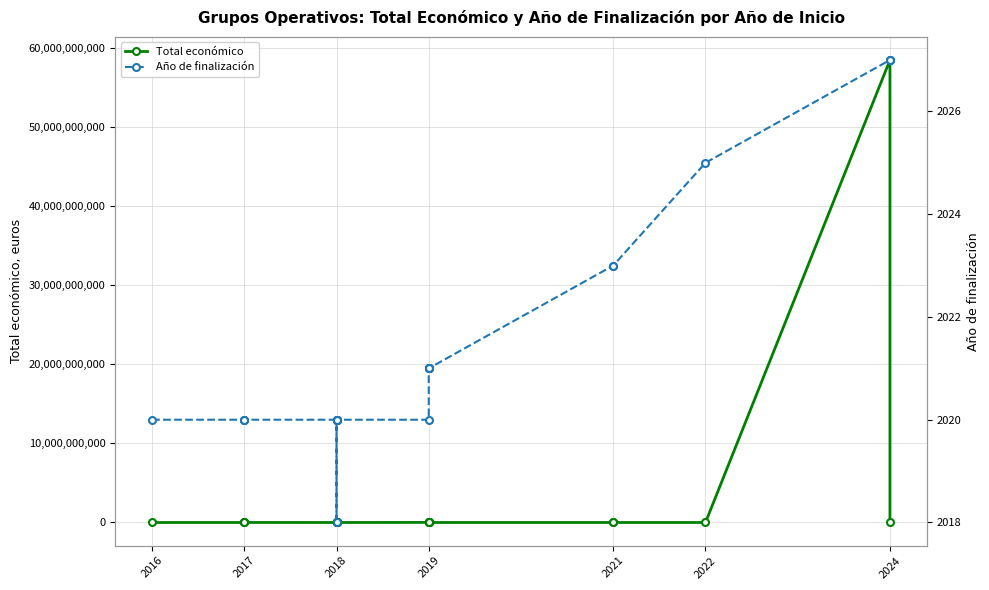

Reading right to left, transcribe all the data shown in this chart.

Total económico: 550111	58462941715	249910	562446	430411	584000	599605	232189	479561	592376	480156	543404	9847932	574000	6401275	271552	2310026	8701686	344243	75575	5390598	57500	4520649	2464572	42072	7980
Año de finalización: 2027	2027	2025	2023	2023	2021	2021	2021	2021	2021	2021	2021	2020	2020	2020	2020	2020	2020	2020	2018	2020	2020	2020	2020	2020	2020